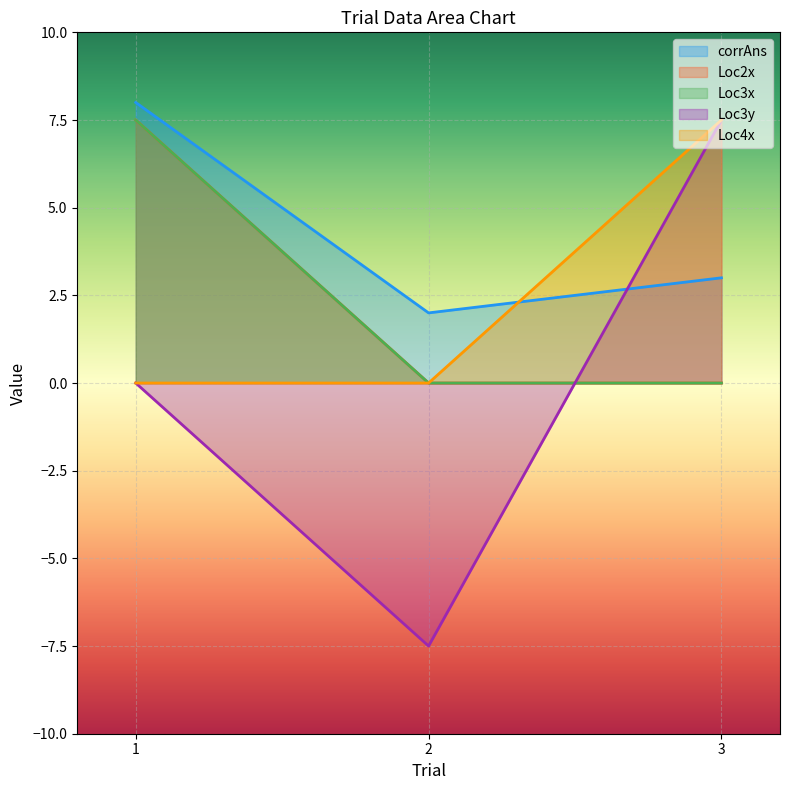

Count the number of categories in the chart.

3